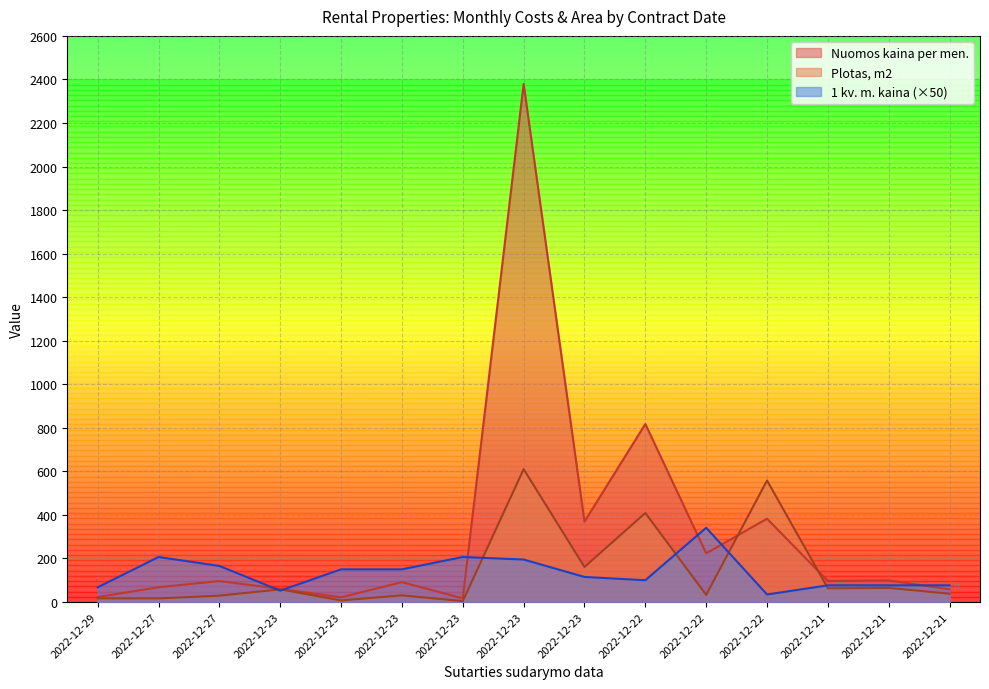

What is the sum of the Plotas, m2 values at 2022-12-22 and 2022-12-23?

565.1